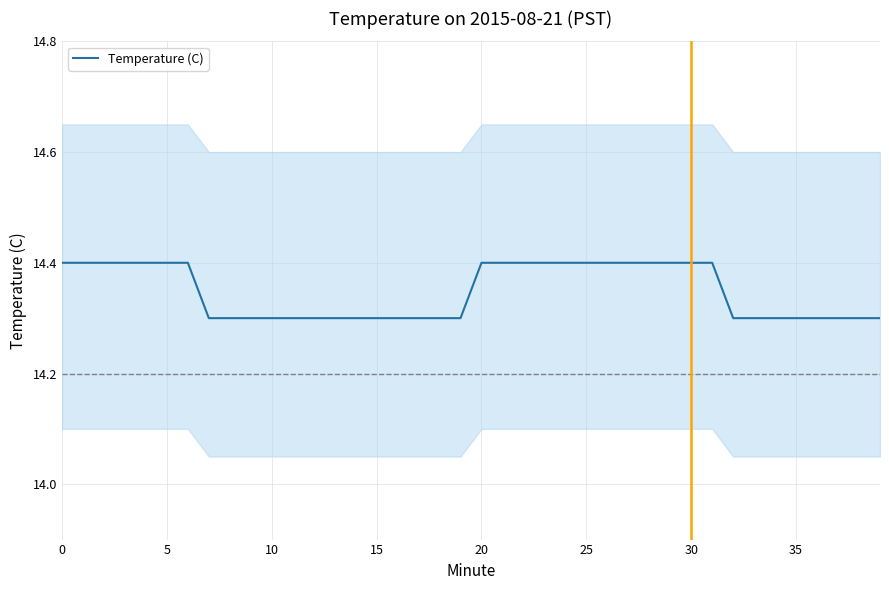

What is the lowest value of the Temperature (C) series?

14.3